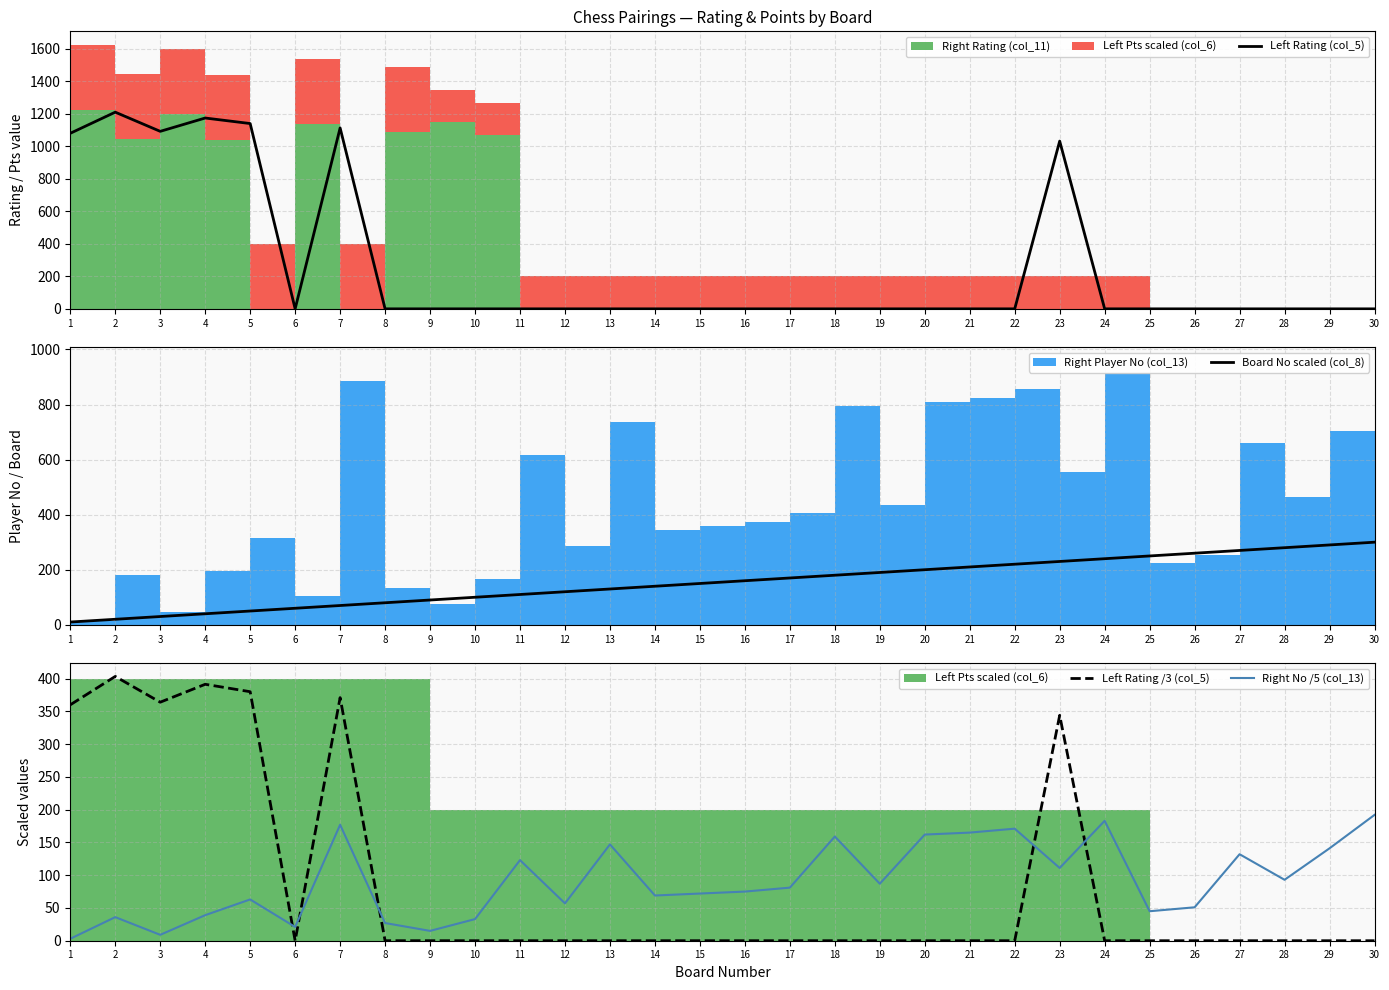

Is the value of Left Rating /3 (col_5) at 3 greater than the value of Right No /5 (col_13) at 14?

Yes